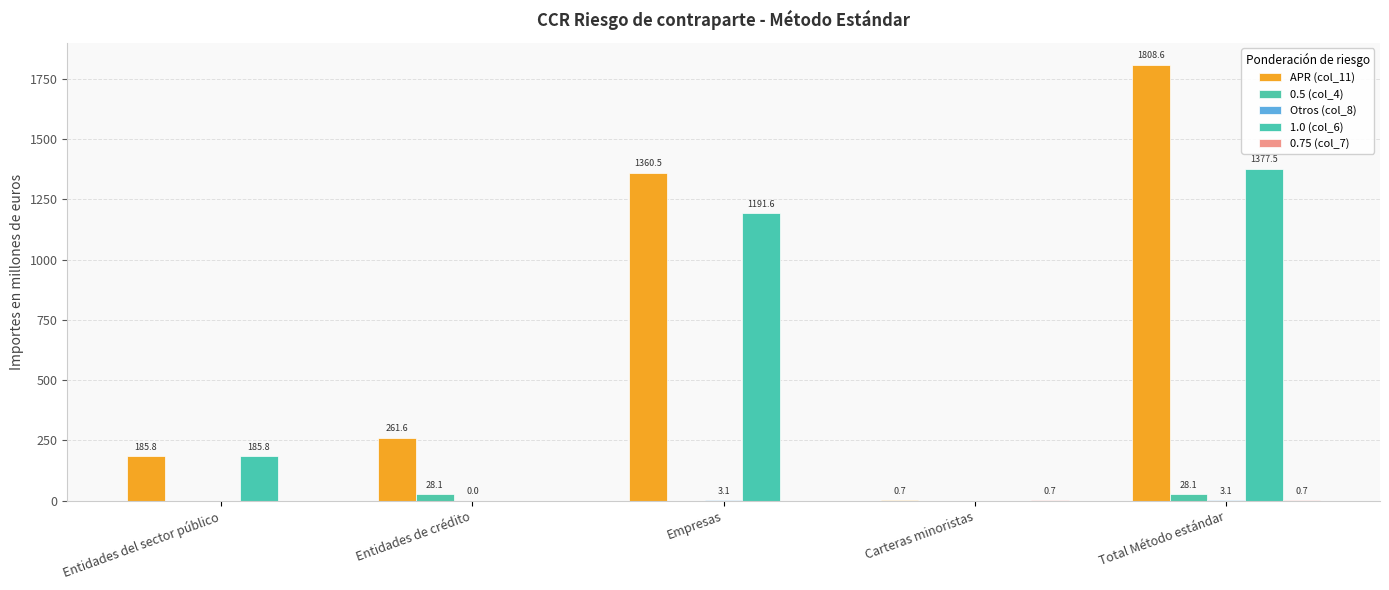

Are the bars horizontal?

No